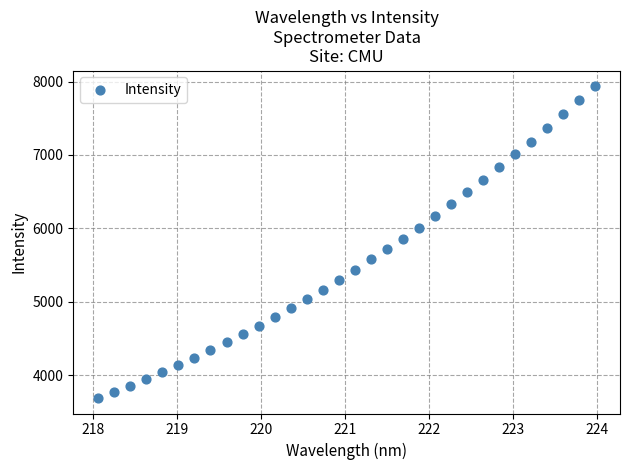

What is the range of X values (max minus min)?

5.9